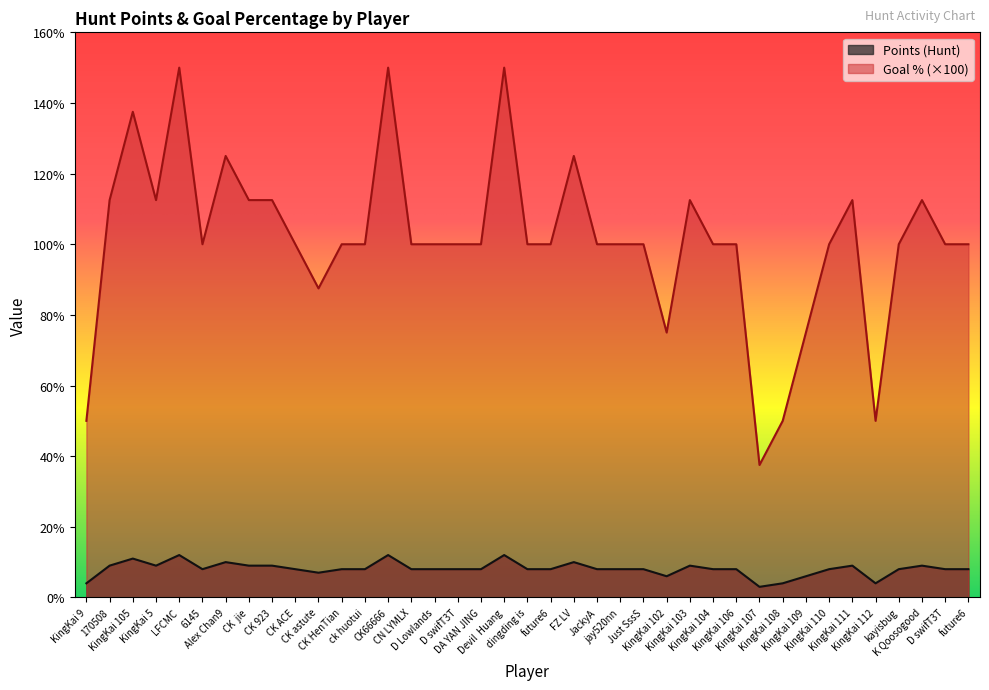

Is the value of Points (Hunt) at KingKai 106 greater than the value of Goal Percentage (Hunt) at KingKai 102?

No